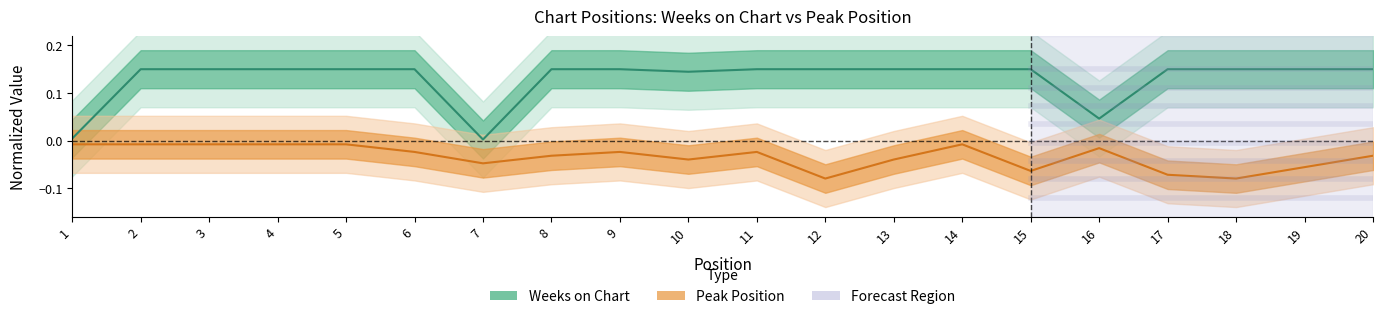

What is the difference between the maximum and second lowest values in the Peak Position series?

0.1